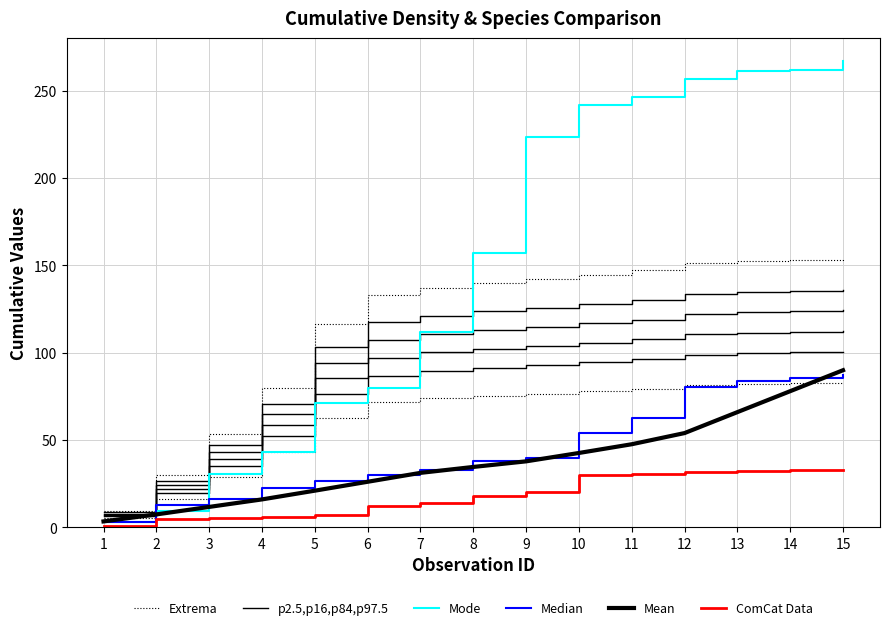

What is the sum of all p2.5,p16,p84,p97.5 values?

1541.4